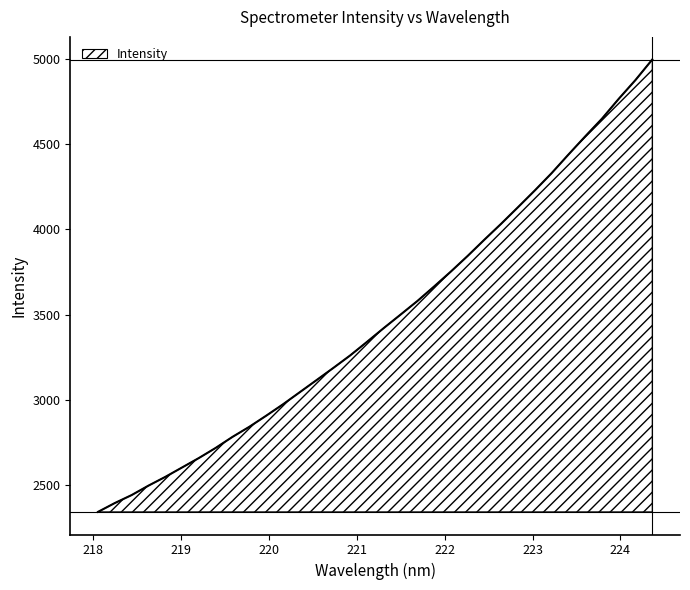

What is the difference between the maximum and minimum values?

2658.1